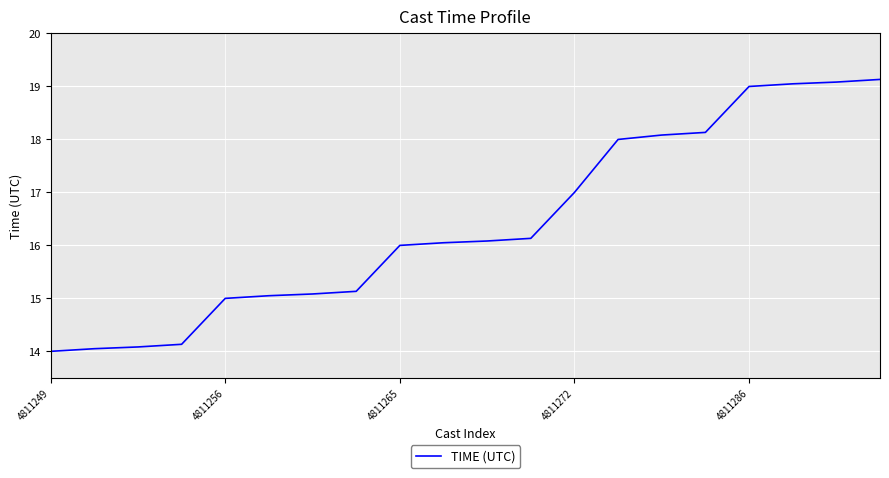

What is the difference between the maximum and minimum values?

5.1